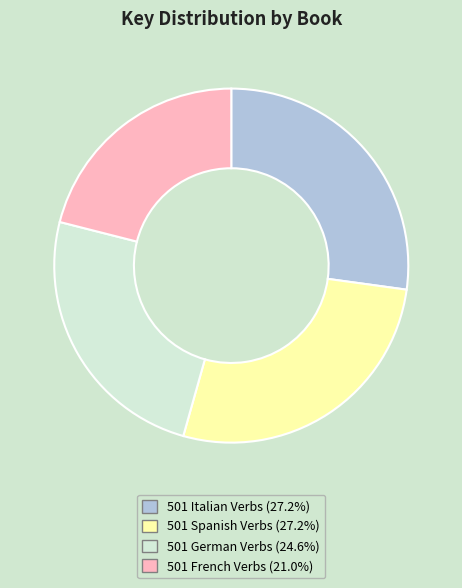

Is the sum of 501 Italian Verbs and 501 Spanish Verbs greater than half?

Yes